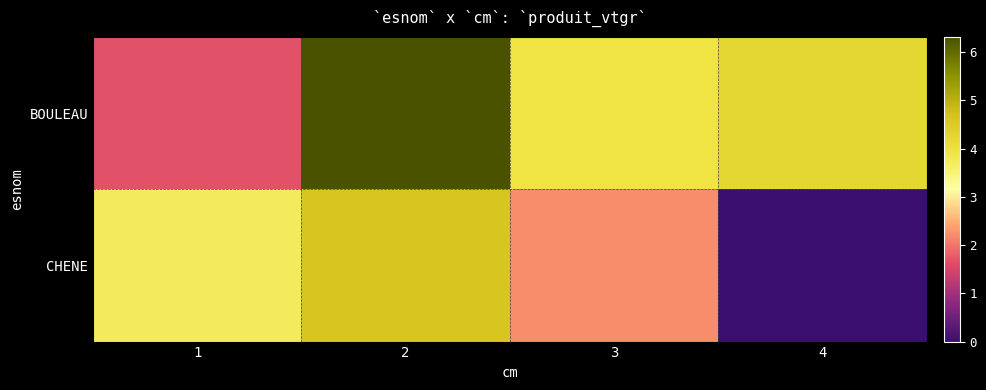

Reading left to right, extract all data points from this chart.

BOULEAU: 1=1.7	2=6.3	3=3.9	4=4.2
CHENE: 1=3.7	2=4.6	3=2.2	4=0.0